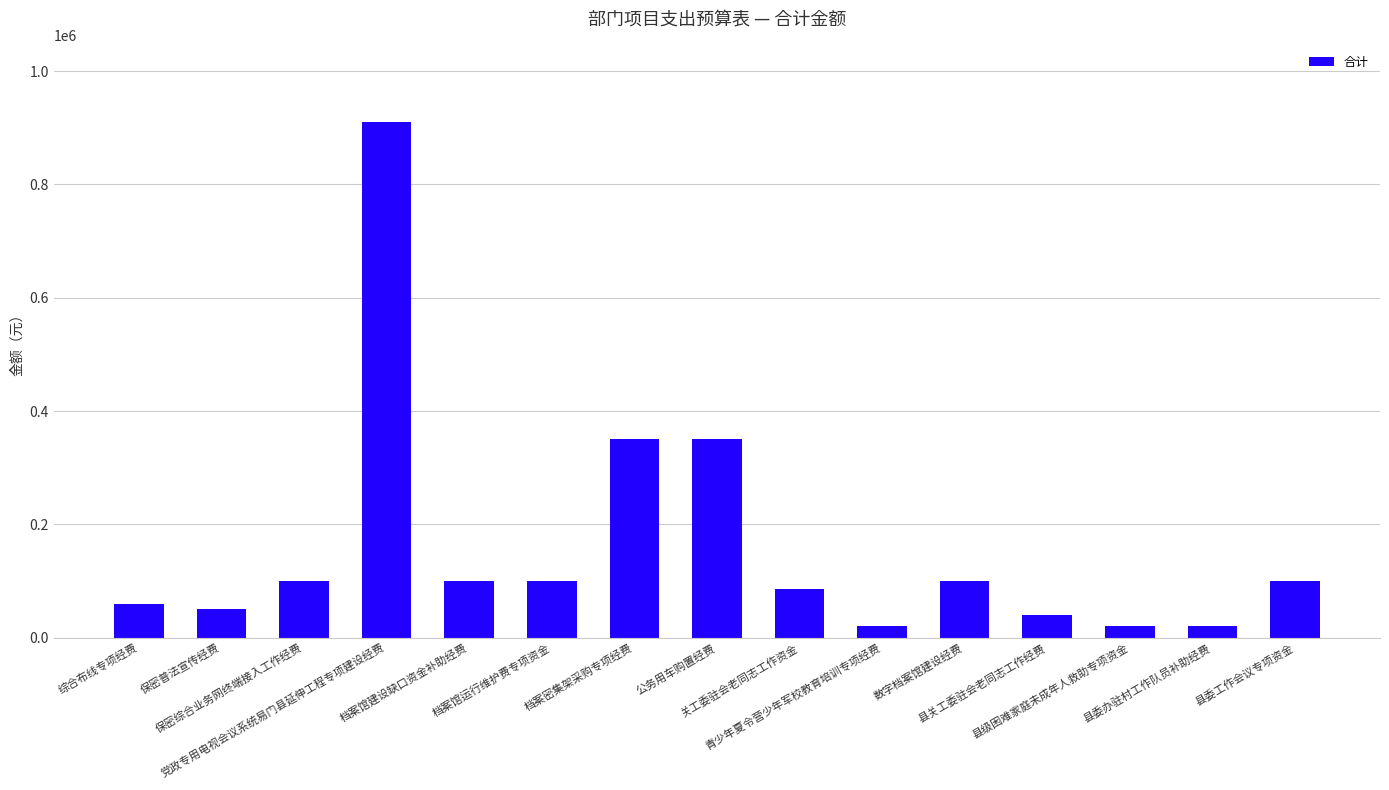

What is the value of the 2nd bar from the left?

50000